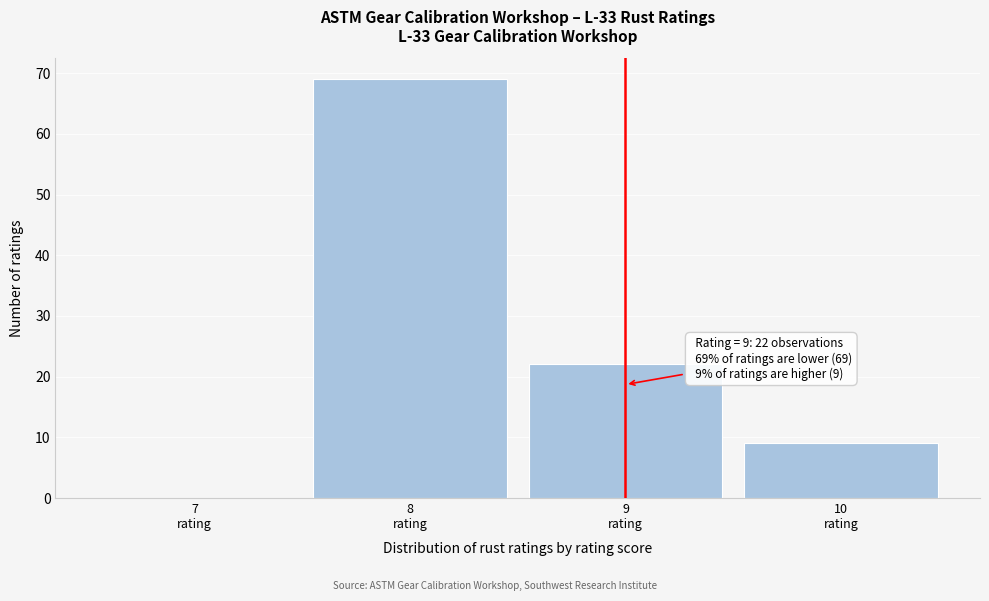

What is the greatest value displayed?

69